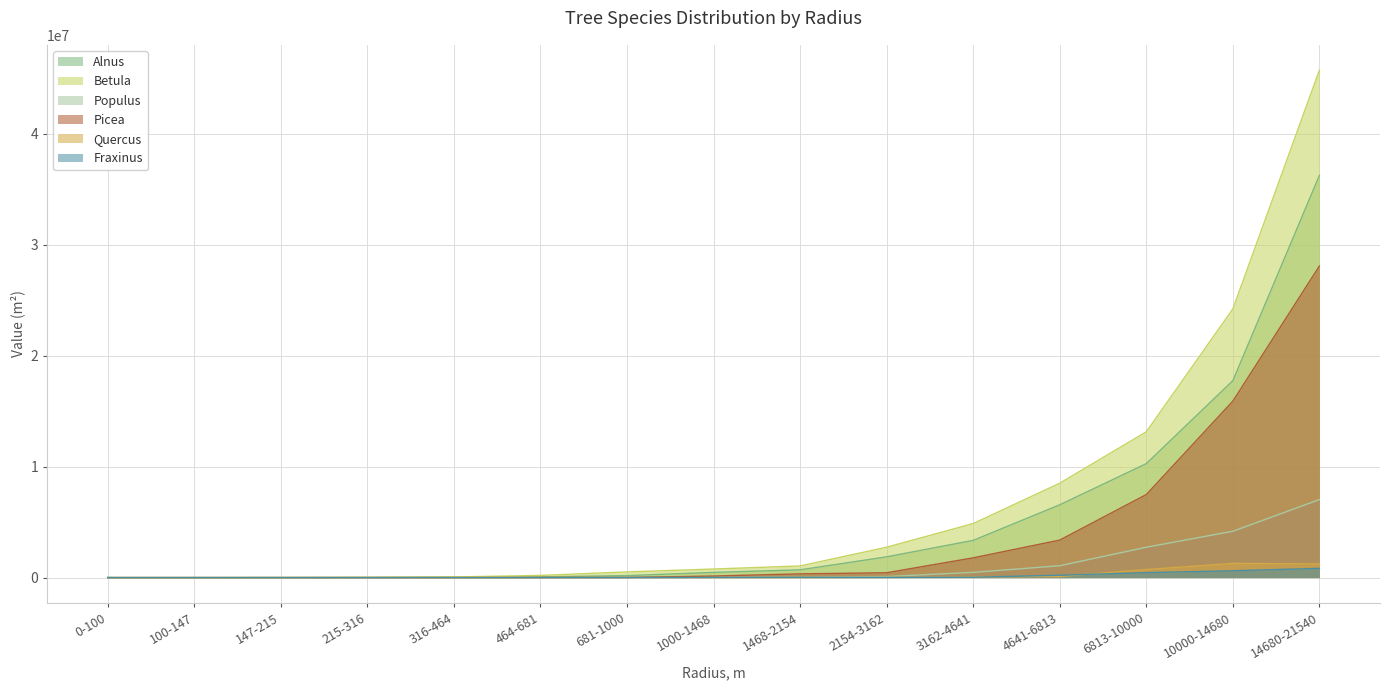

How many categories are shown in the chart?

15